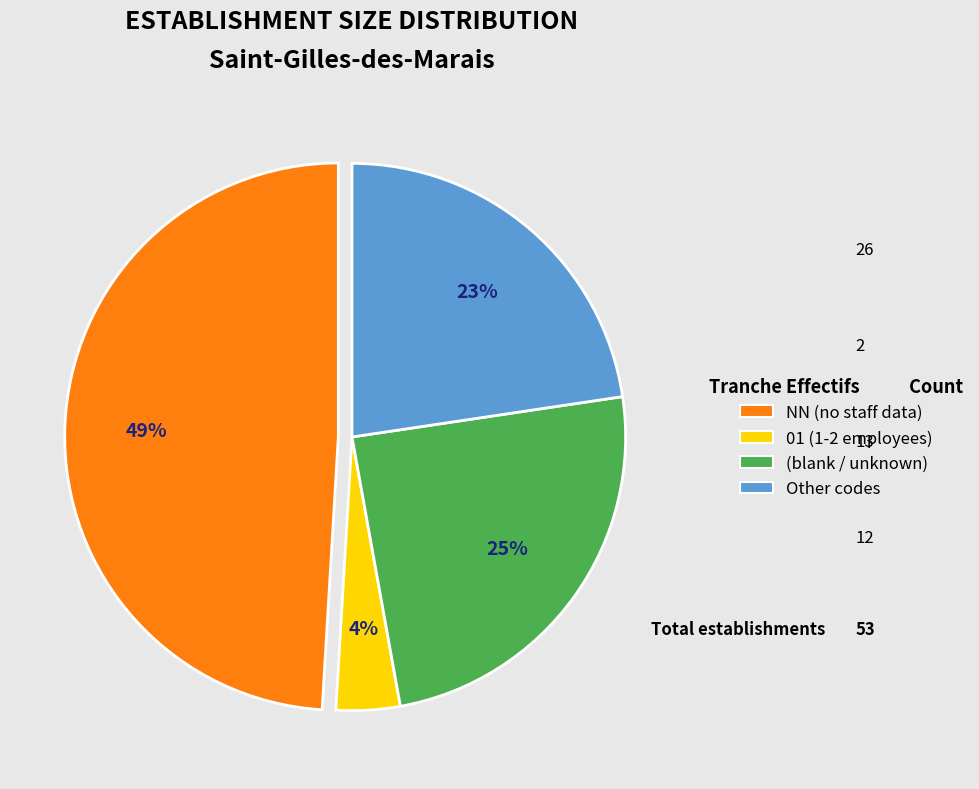

How many segments does this pie chart have?

4